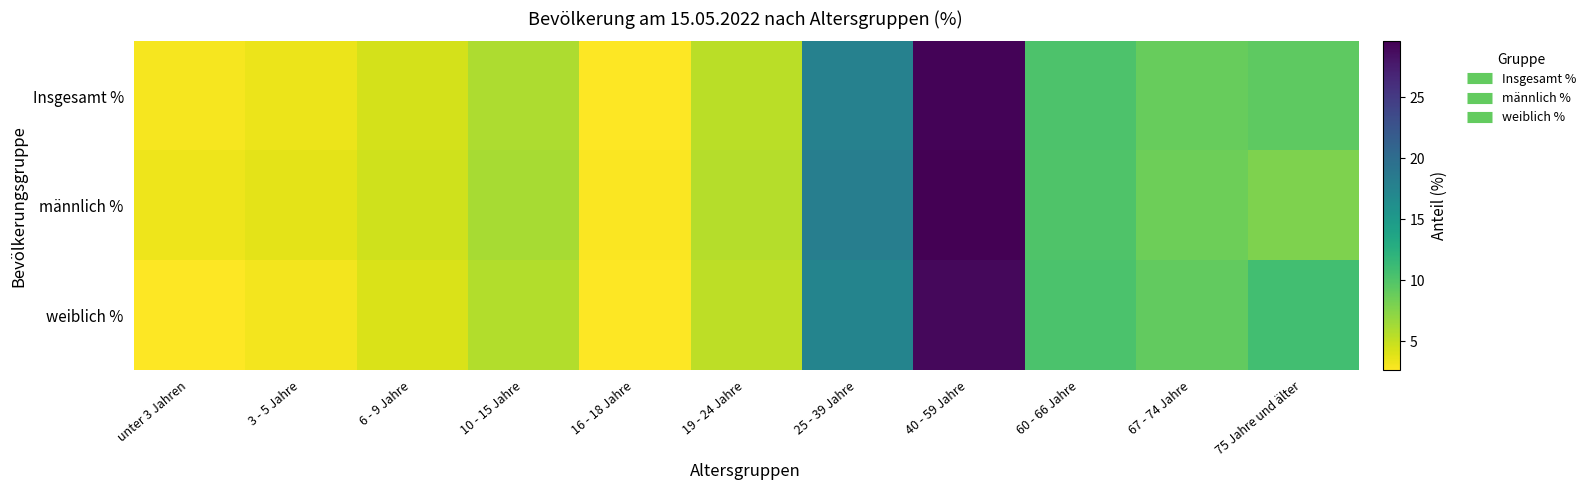

Which series has the widest spread of values?

männlich %